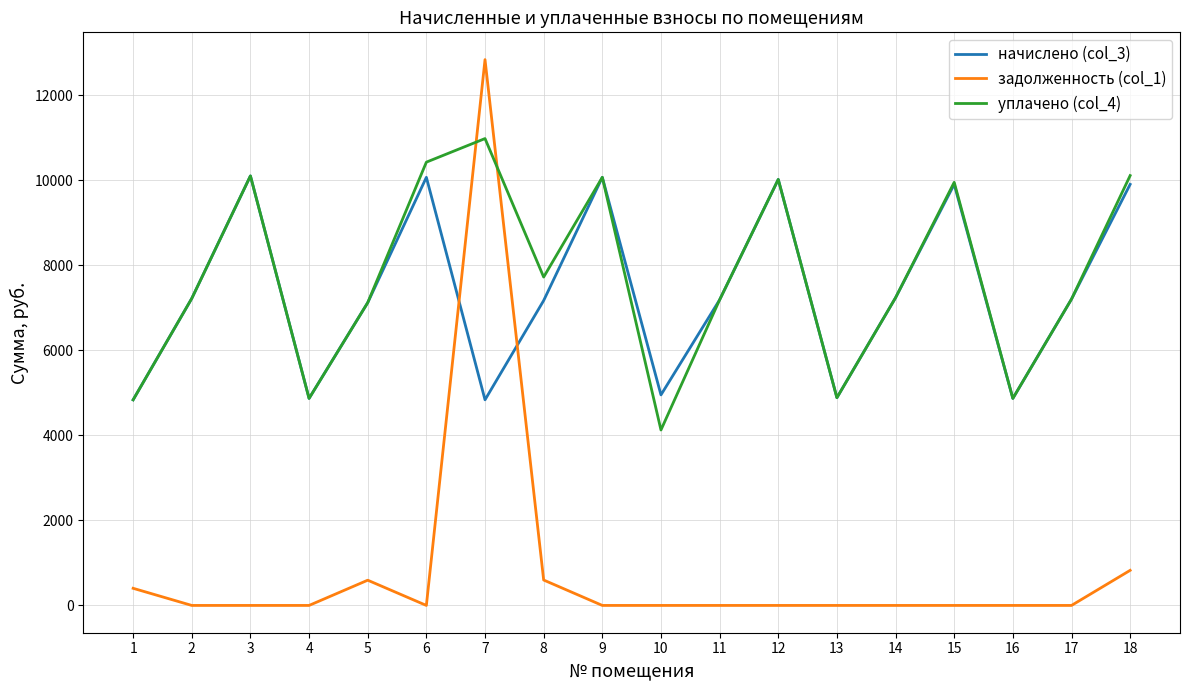

Is the value of задолженность (col_1) at 3 greater than the value of начислено (col_3) at 3?

No